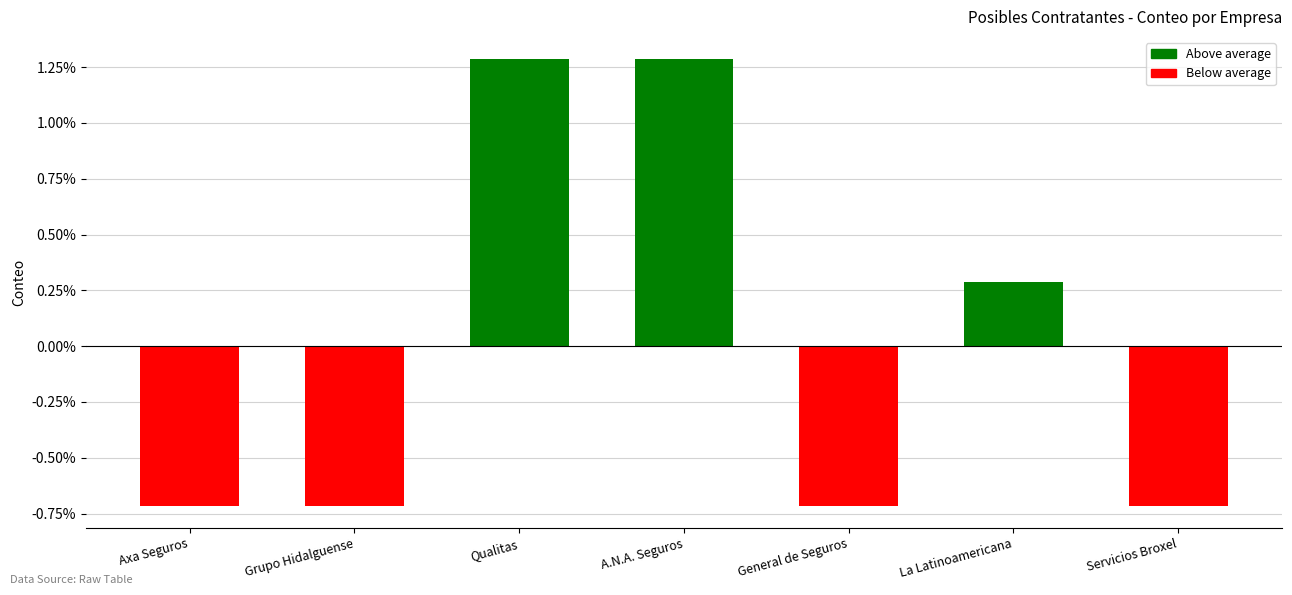

Reading right to left, extract all data points from this chart.

Servicios Broxel=-0.7	La Latinoamericana=0.3	General de Seguros=-0.7	A.N.A. Seguros=1.3	Qualitas=1.3	Grupo Hidalguense=-0.7	Axa Seguros=-0.7